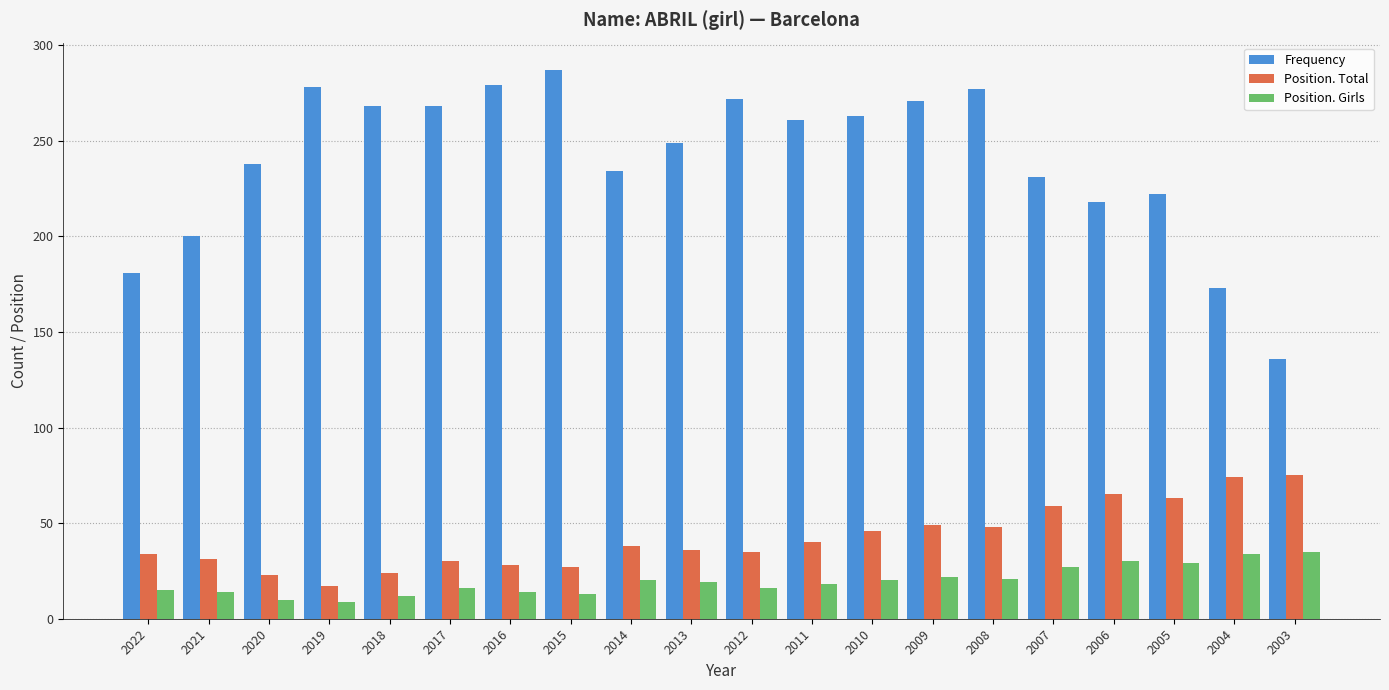

Rank the series at 2010 from lowest to highest value.

Position. Girls, Position. Total, Frequency